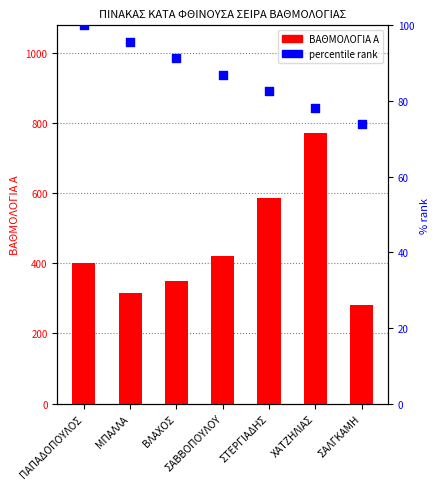

Which series has the largest Y range (max minus min)?

ΒΑΘΜΟΛΟΓΙΑ Α